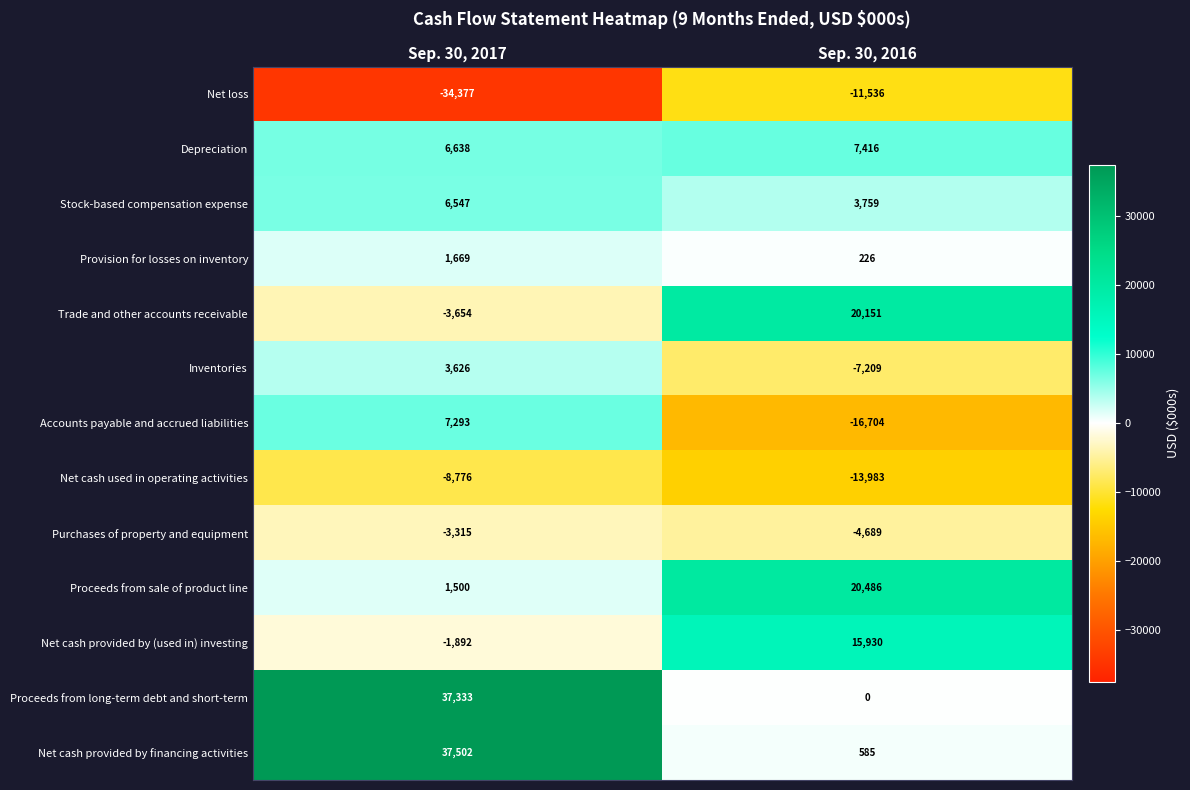

The value of Stock-based compensation expense at Sep. 30, 2017 is 11118. True or false?

False